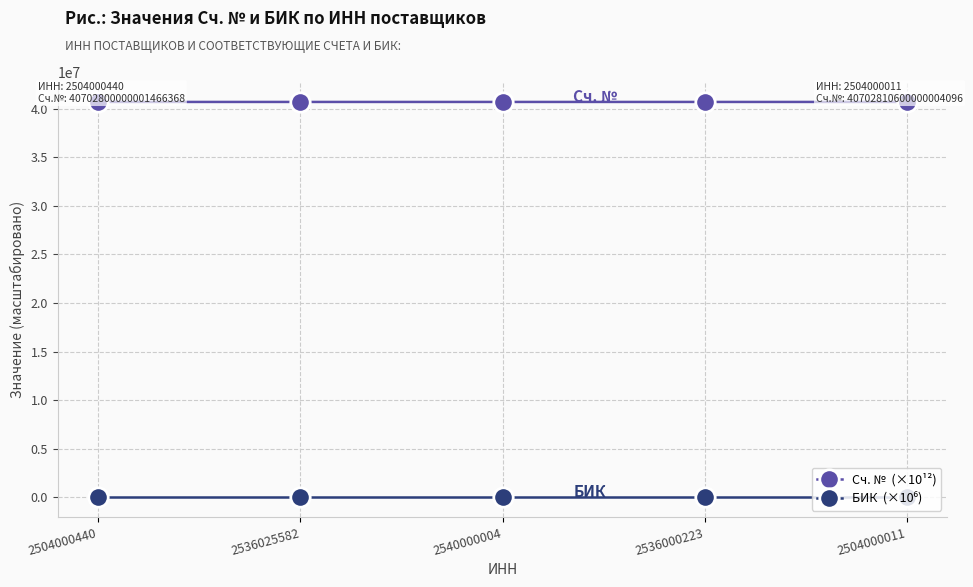

What is the greatest value displayed?

40702810.8